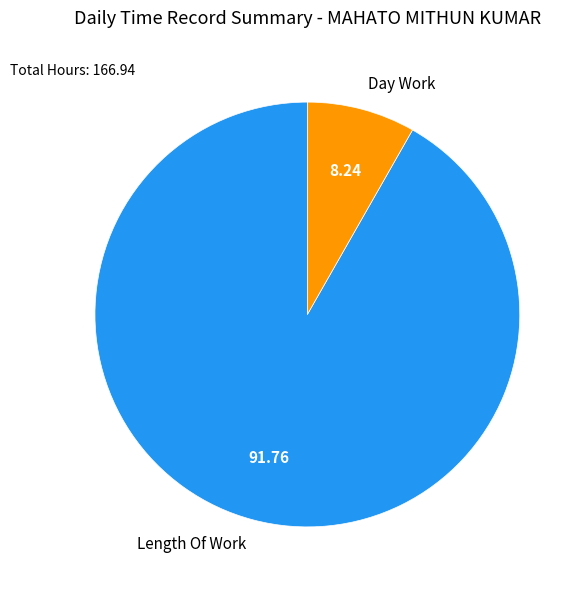

What is the smallest slice in the pie chart?

Day Work